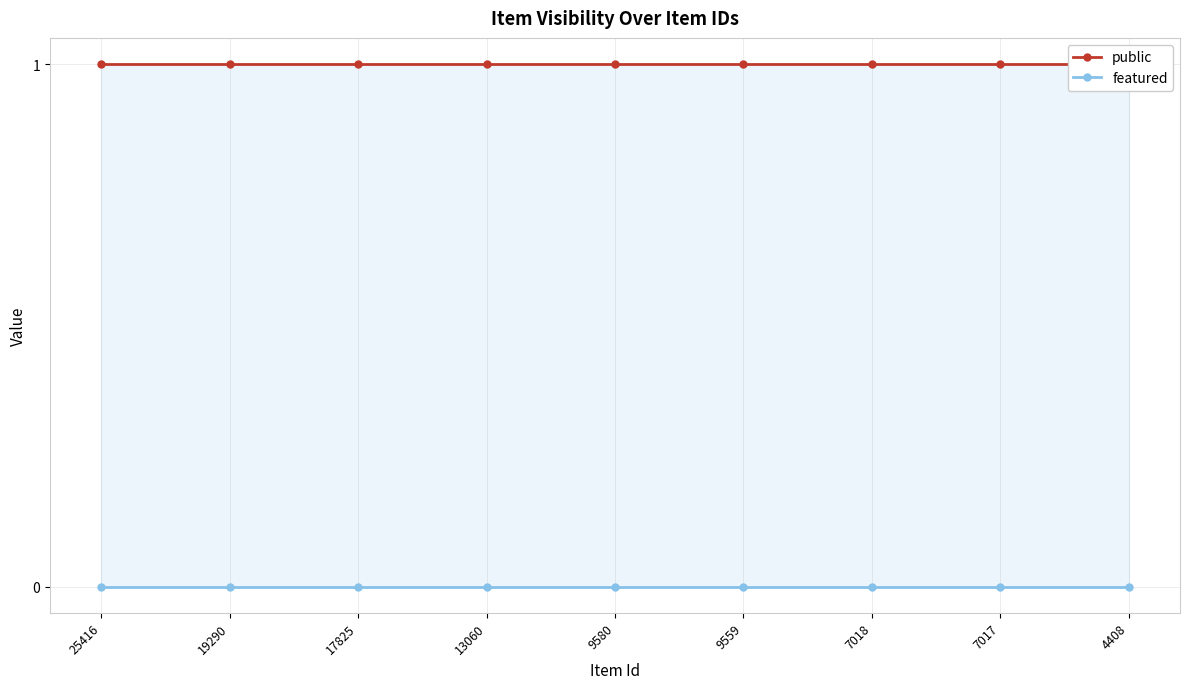

Reading left to right, list all the values displayed in this chart.

public: 1	1	1	1	1	1	1	1	1
featured: 0	0	0	0	0	0	0	0	0